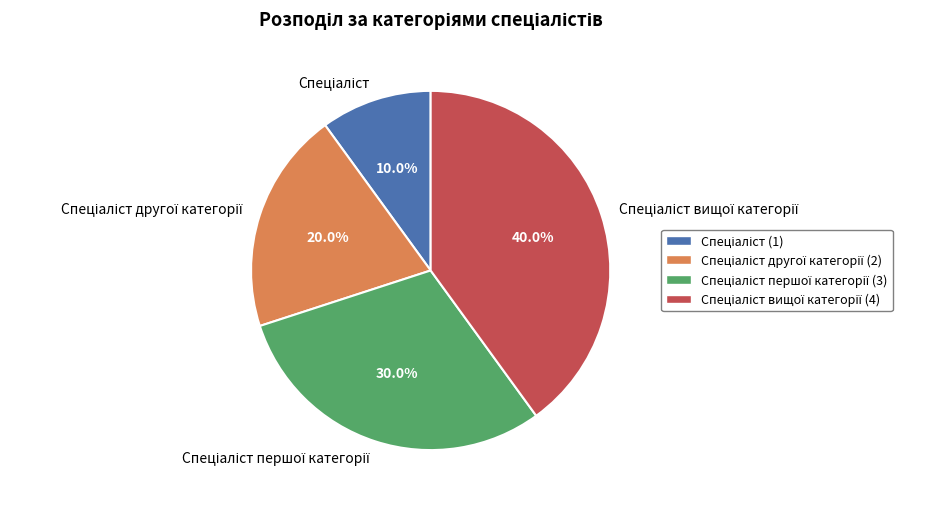

Count the number of slices in the pie.

4